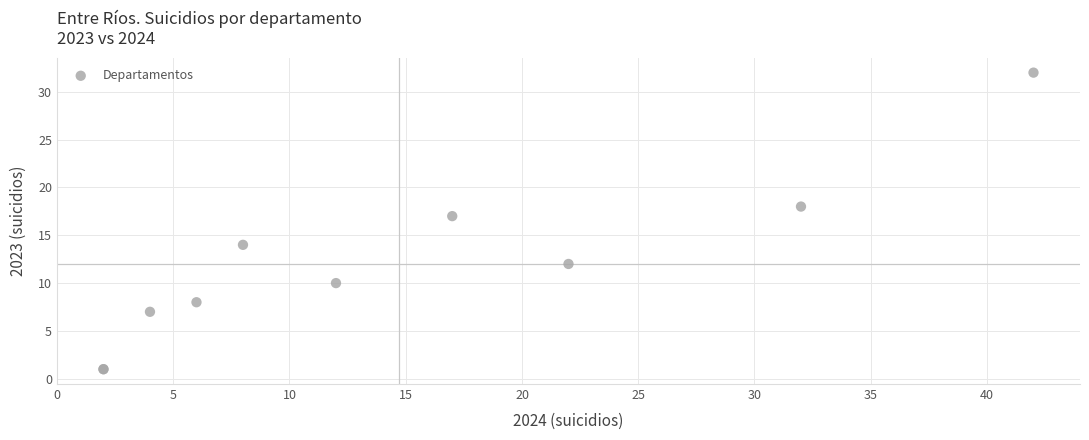

What Y value in the scatter plot is closest to 16?

17